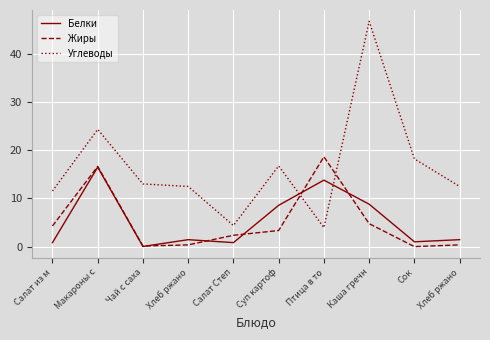

How many values in the Углеводы series are below 12?

3